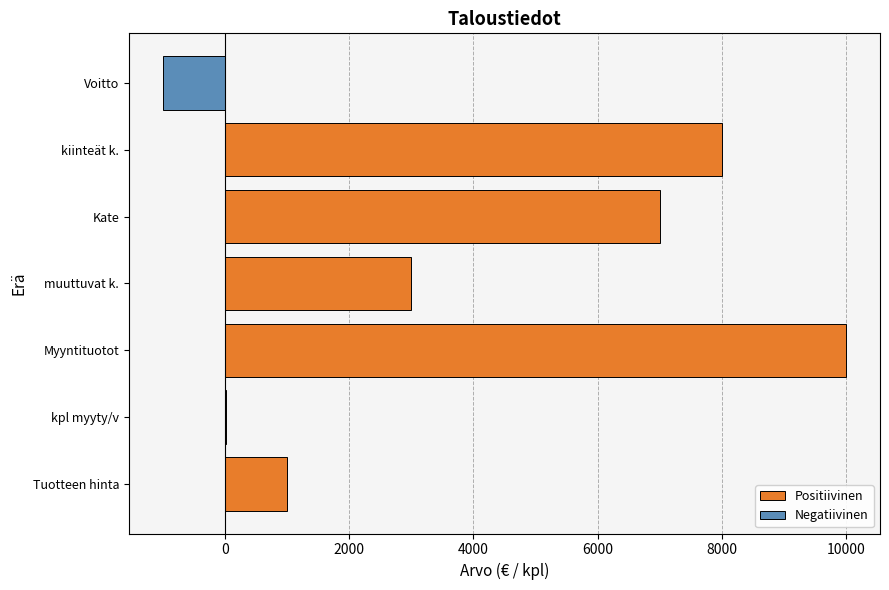

What is the highest value of the Positiivinen series?

10000